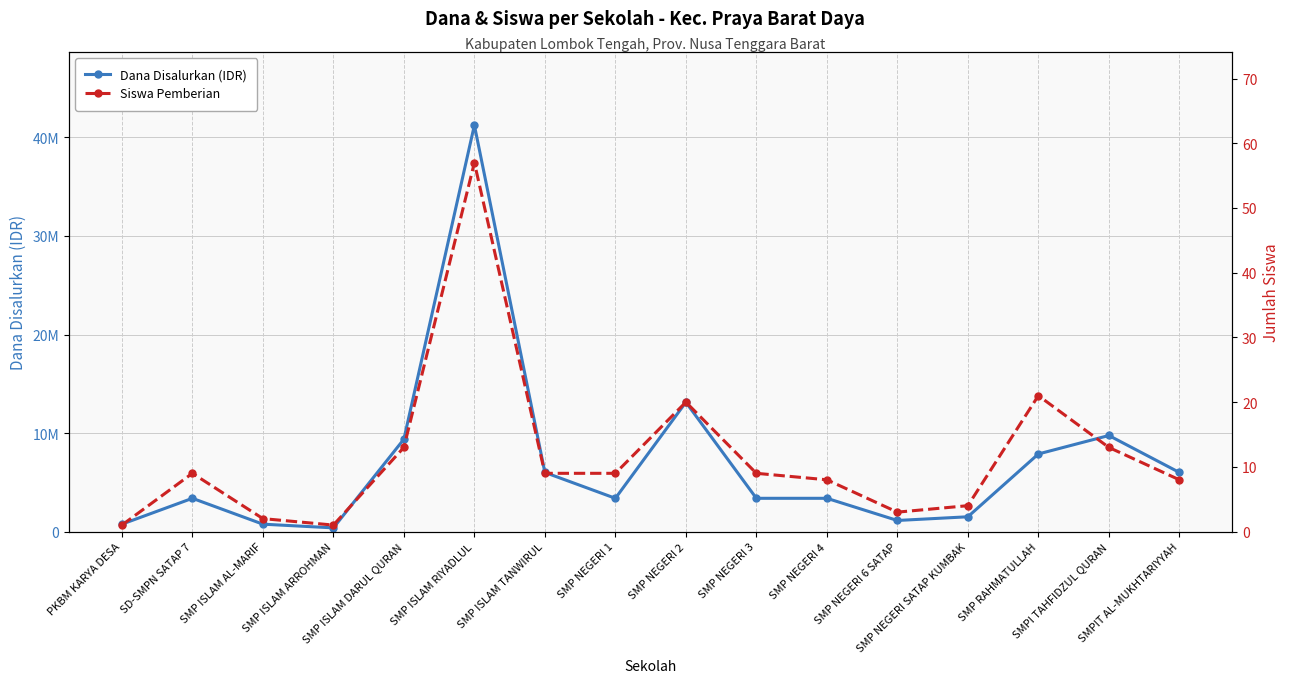

Which series has the widest spread of values?

Dana Disalurkan (IDR)